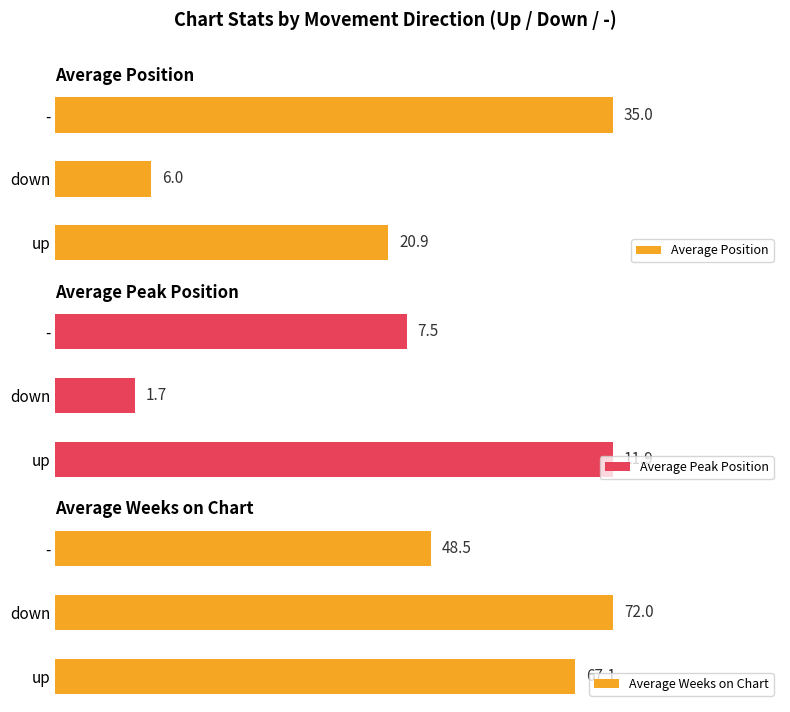

What is the value of the Average Position bar at the 2nd from the left?

6.0